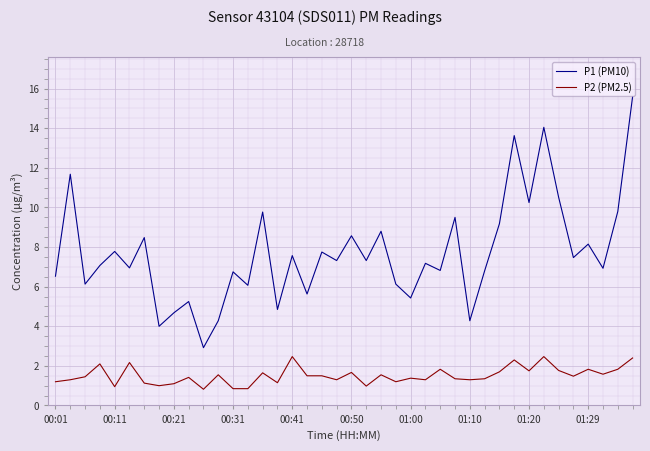

True or false: P2 (PM2.5) has more than 0 interior local peaks.

True